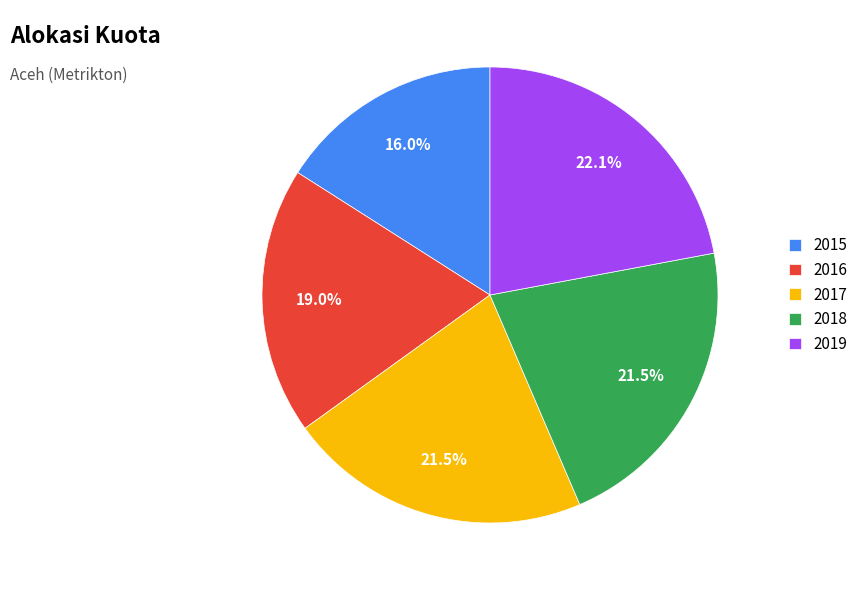

How many segments does this pie chart have?

5